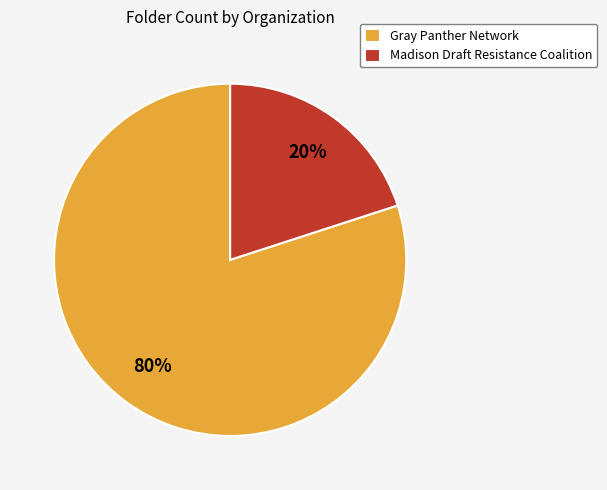

What percentage is the Gray Panther Network slice, to the nearest percent?

80%